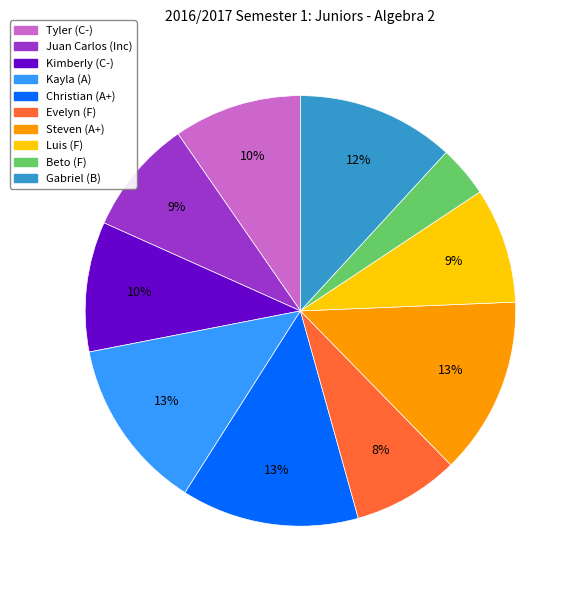

How many segments does this pie chart have?

10